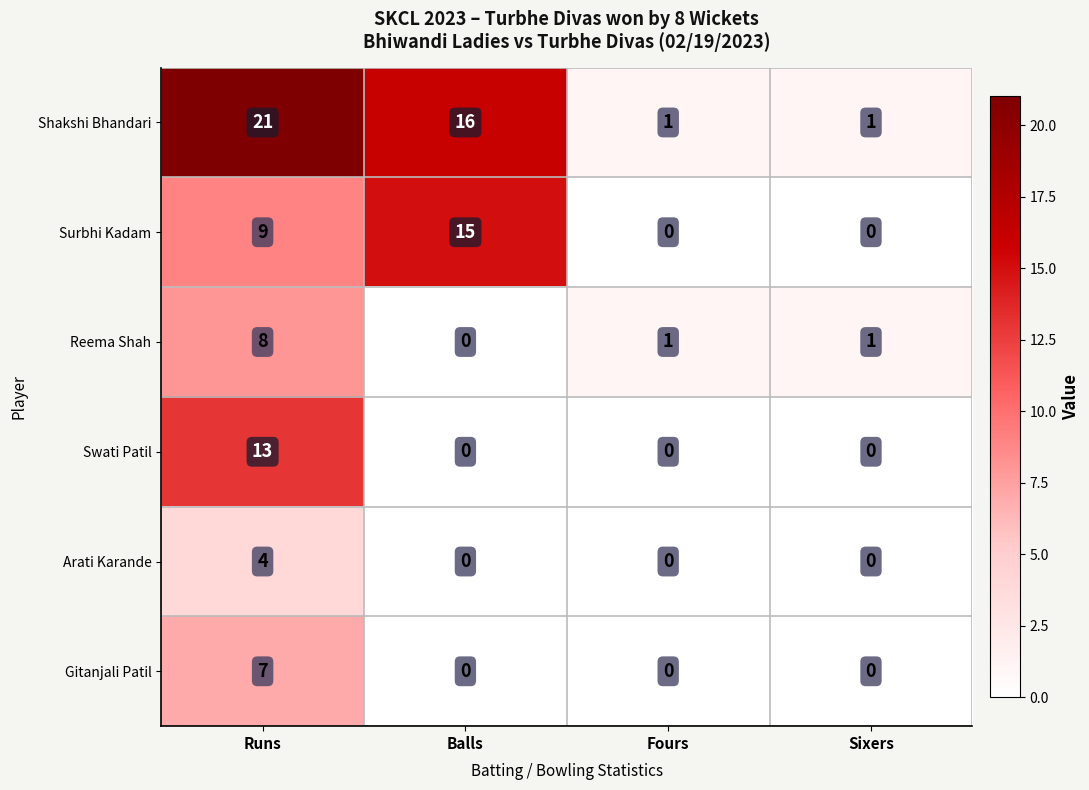

Which series has the largest total across all categories?

Shakshi Bhandari